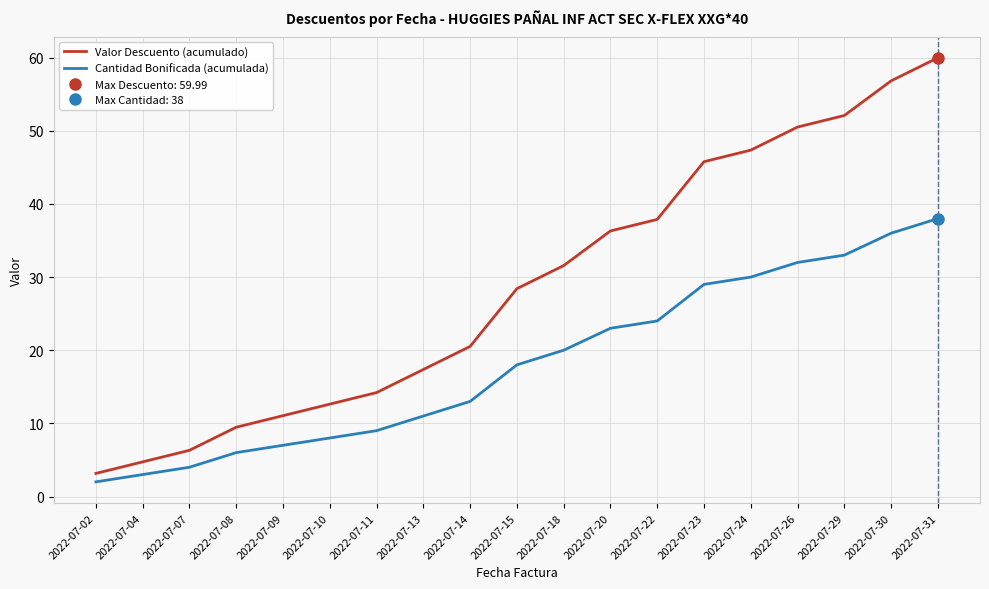

What are all the series names shown in the legend?

Valor Descuento (acumulado), Cantidad Bonificada (acumulada)